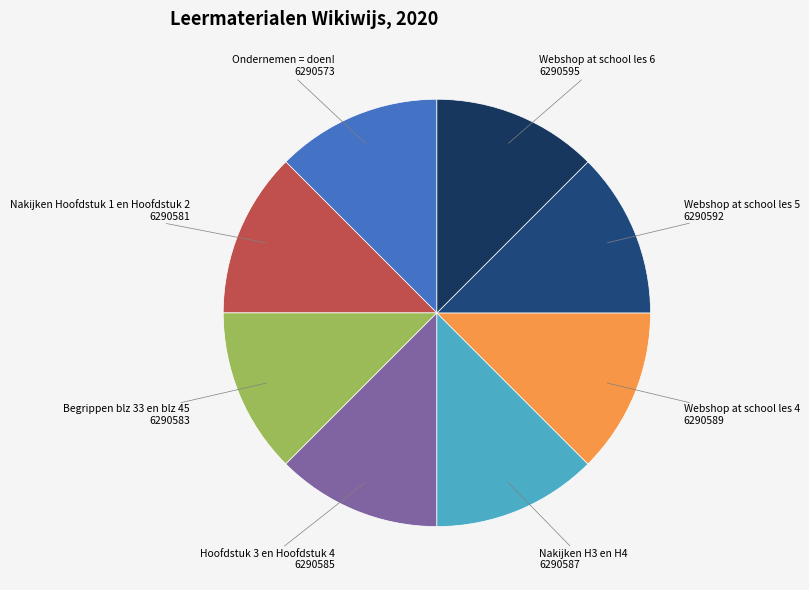

How many slices are in this pie chart?

8